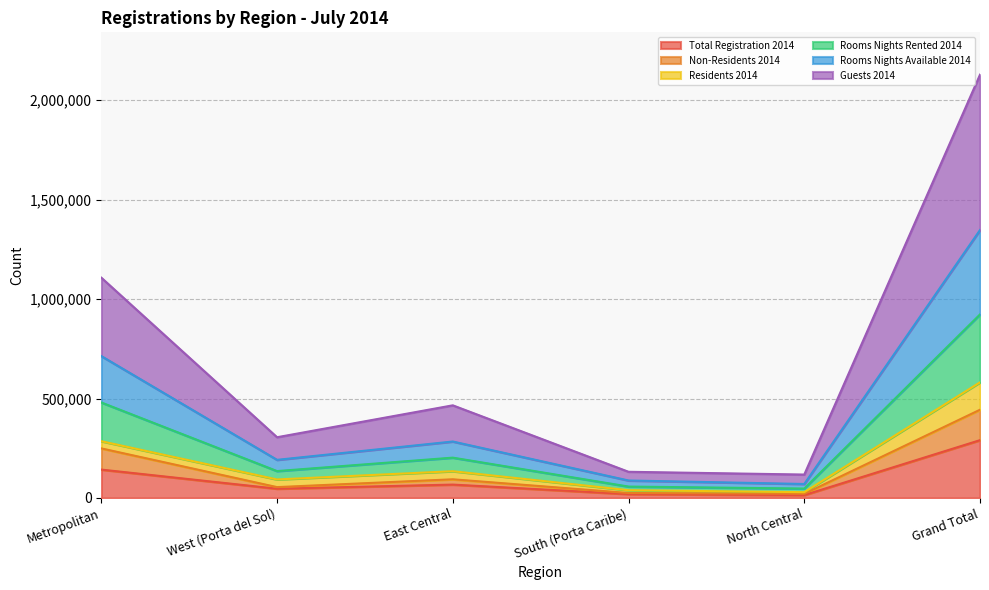

True or false: Total Registration 2014 and Guests 2014 cross at least once.

False